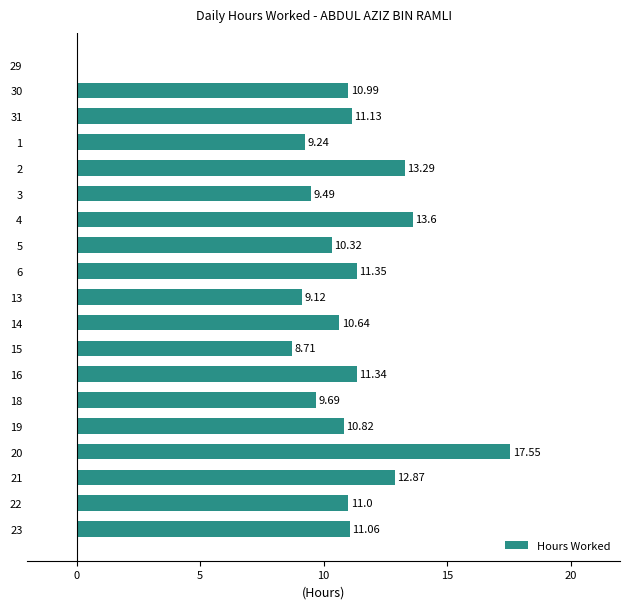

What is the sum of all values?

202.2